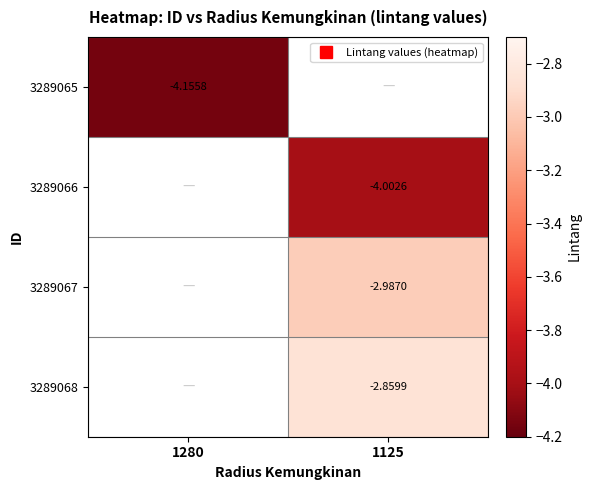

At how many categories does at least one series exceed -3?

1